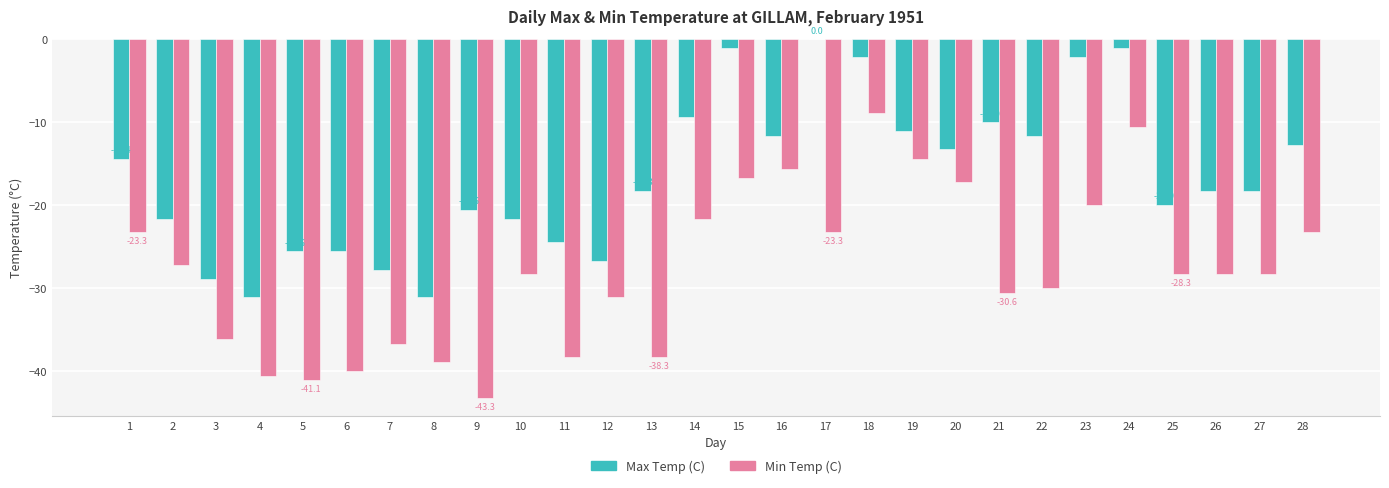

What is the sum of the Max Temp (C) values at 23 and 26?

-20.5